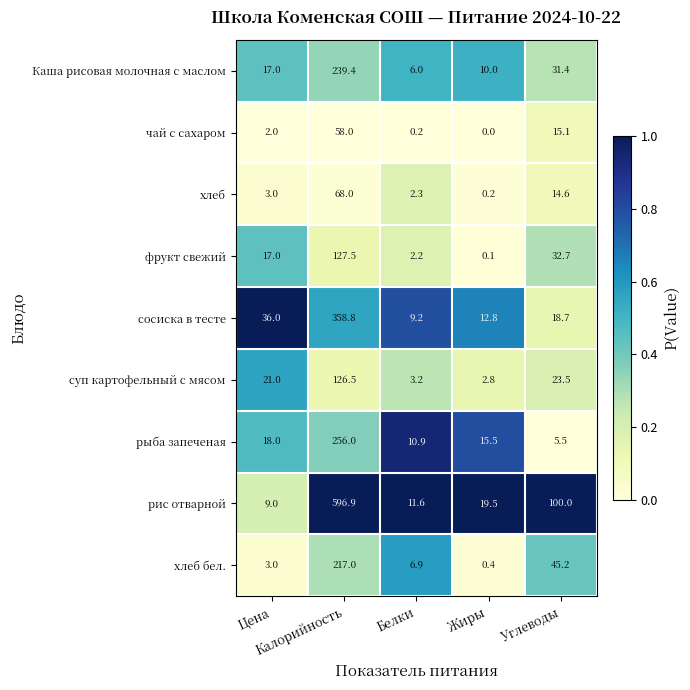

Rank the series by their maximum value, from highest to lowest.

рис отварной, сосиска в тесте, рыба запеченая, Каша рисовая молочная с маслом, хлеб бел., фрукт свежий, суп картофельный с мясом, хлеб, чай с сахаром